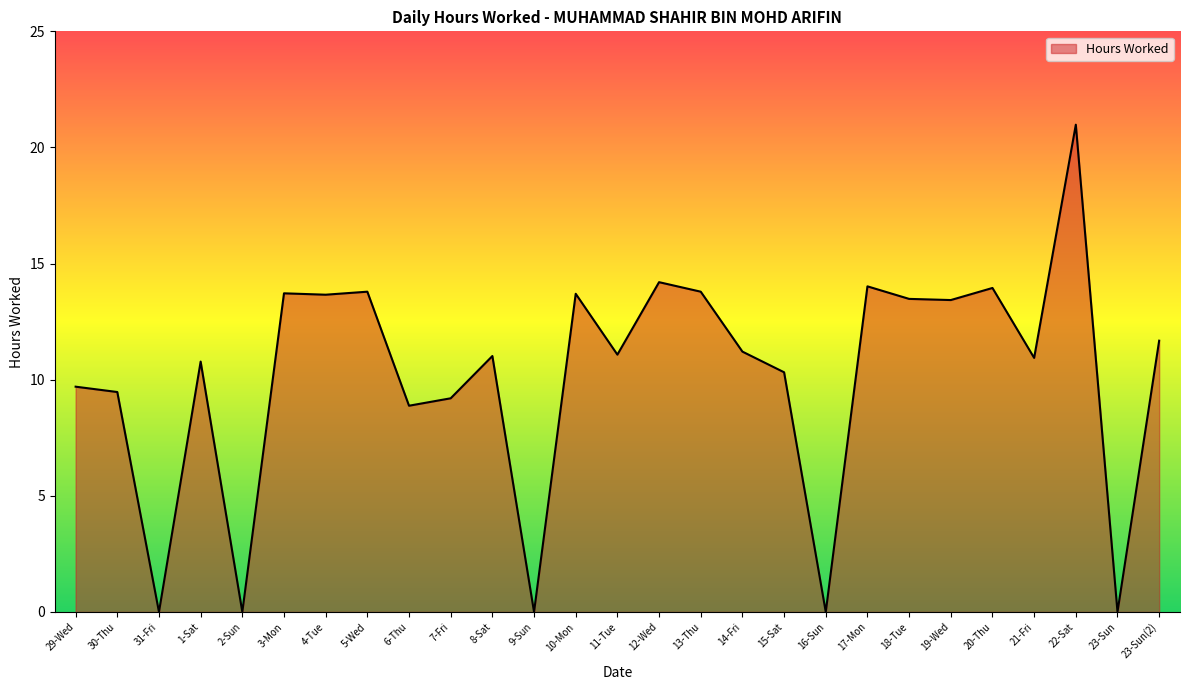

What position from the left is 23-Sun?

26